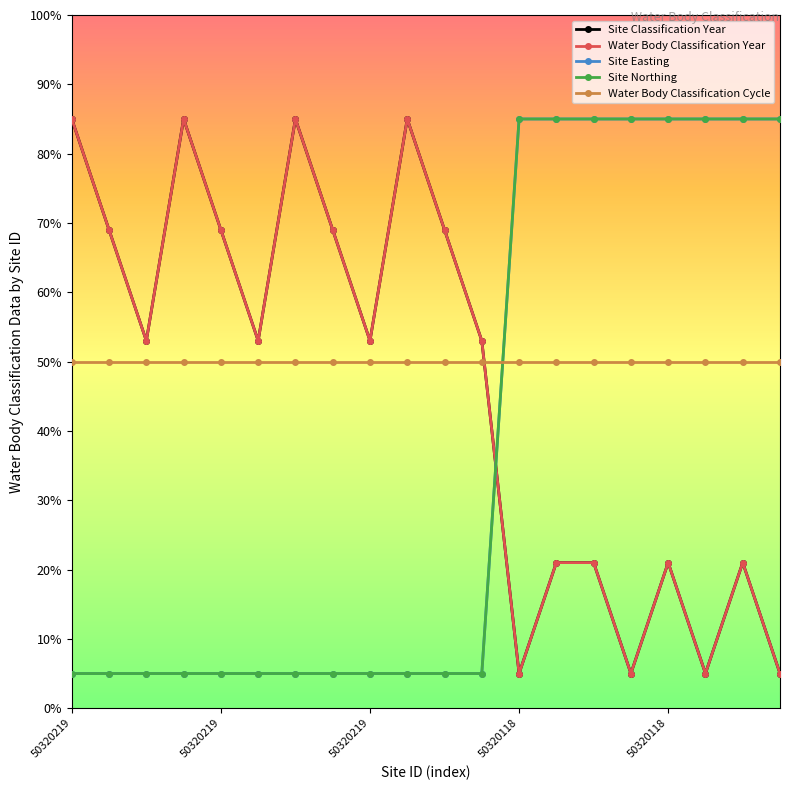

Which series ends up on top after the final intersection of Water Body Classification Cycle and Site Easting?

Site Easting